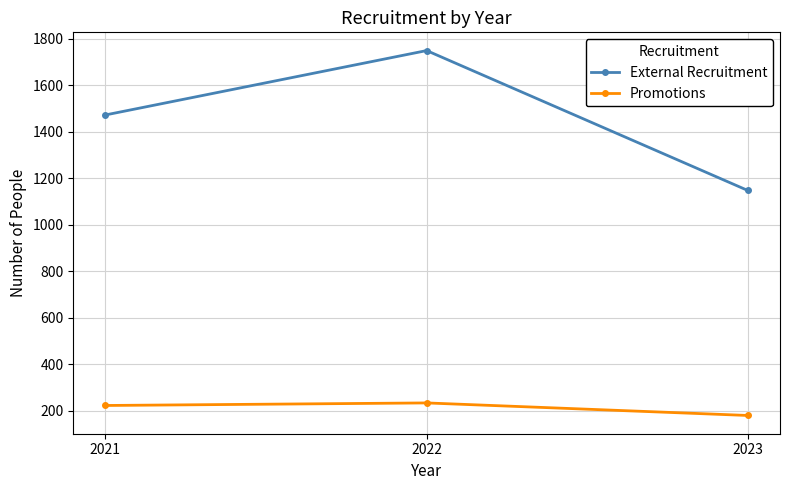

Reading right to left, extract all data points from this chart.

External Recruitment: 2023=1148	2022=1750	2021=1473
Promotions: 2023=180	2022=234	2021=223